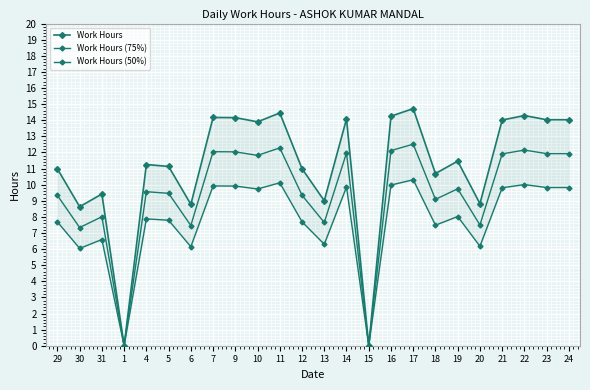

What position from the right is 13?

12